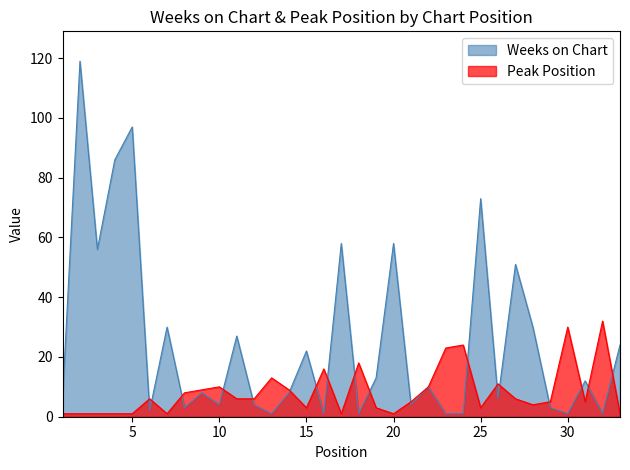

Is it true that Peak Position equals 9 at 9?

True